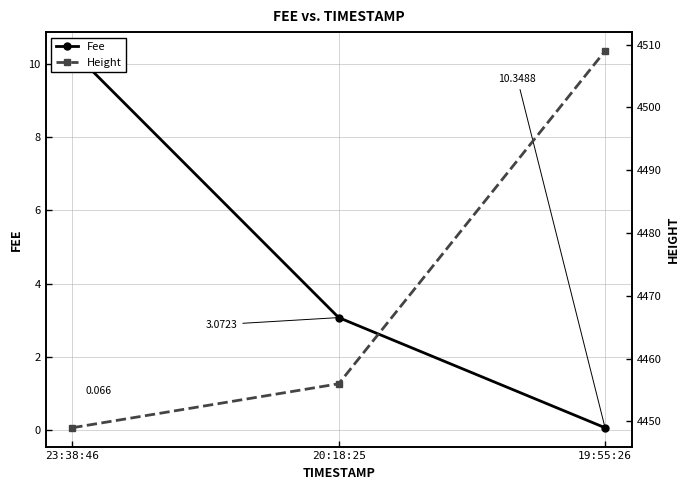

What is the smallest value displayed?

0.1